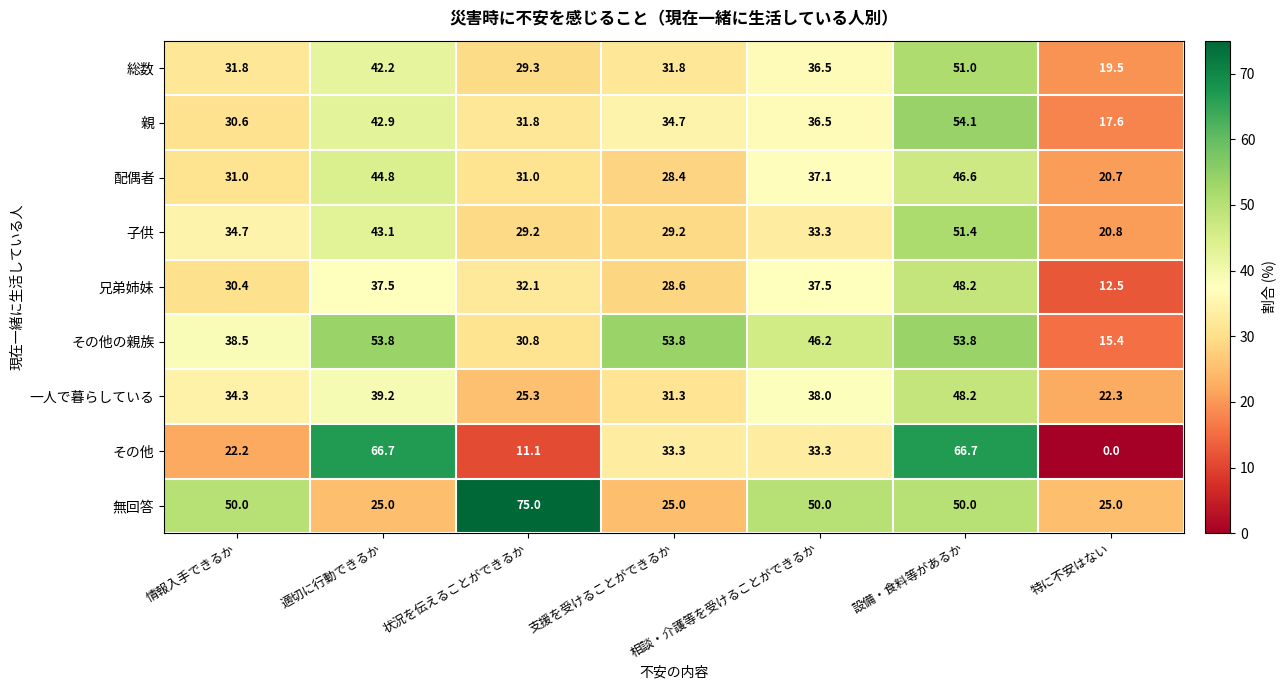

Which category has the highest value across all series?

状況を伝えることができるか